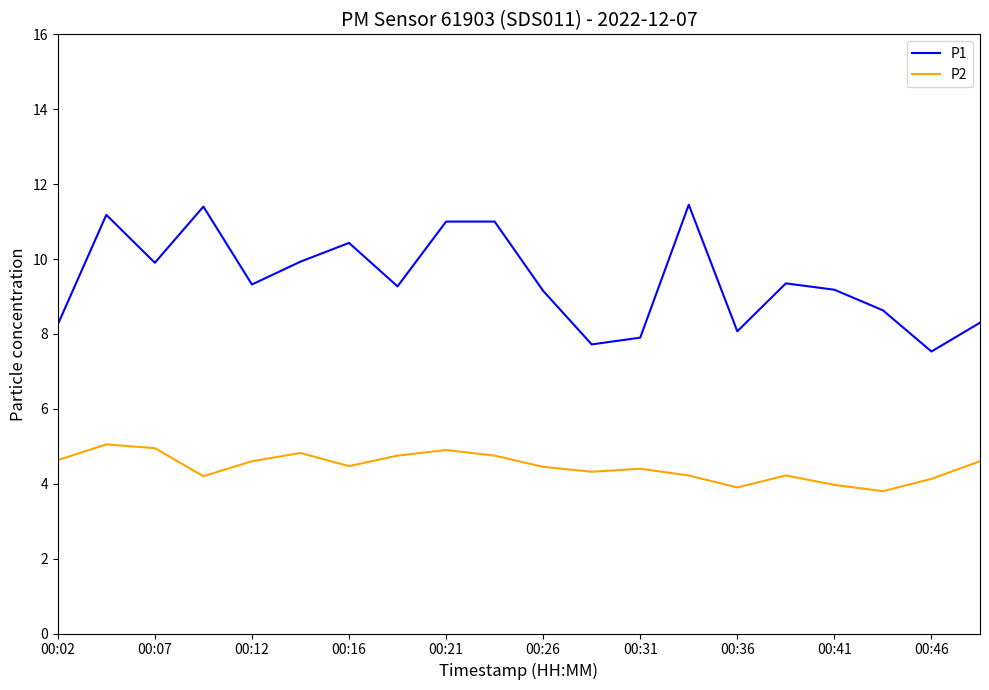

What is the average value of the P2 series?

4.5